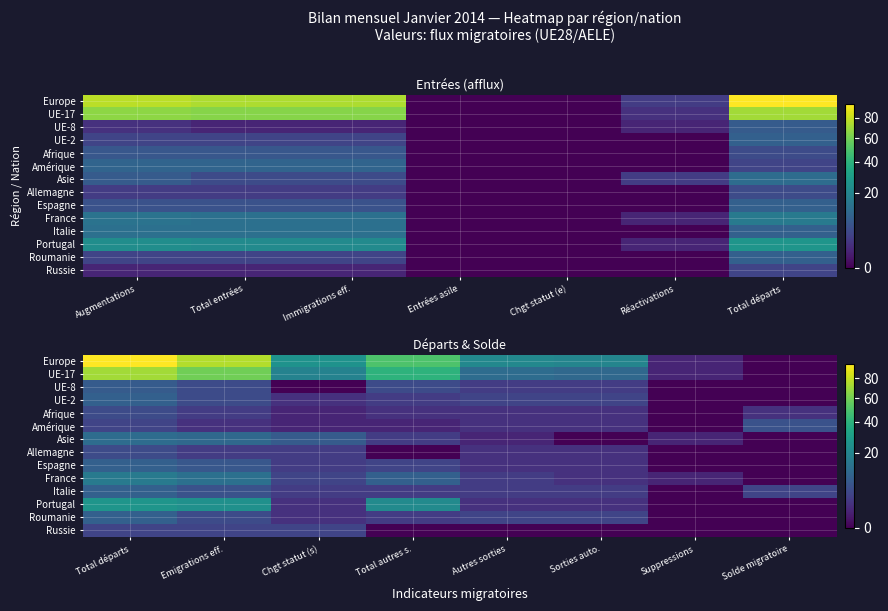

What is the difference between the Afrique values at Chgt statut (s) and Emigrations eff.?

2